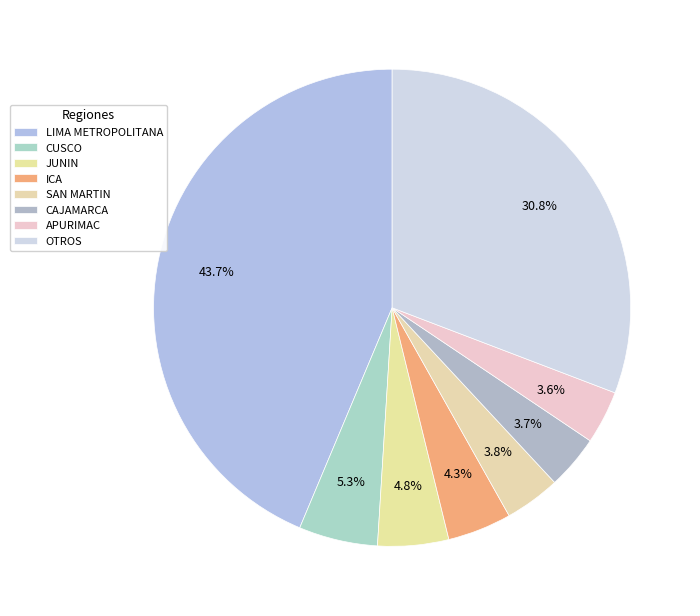

How many segments does this pie chart have?

8